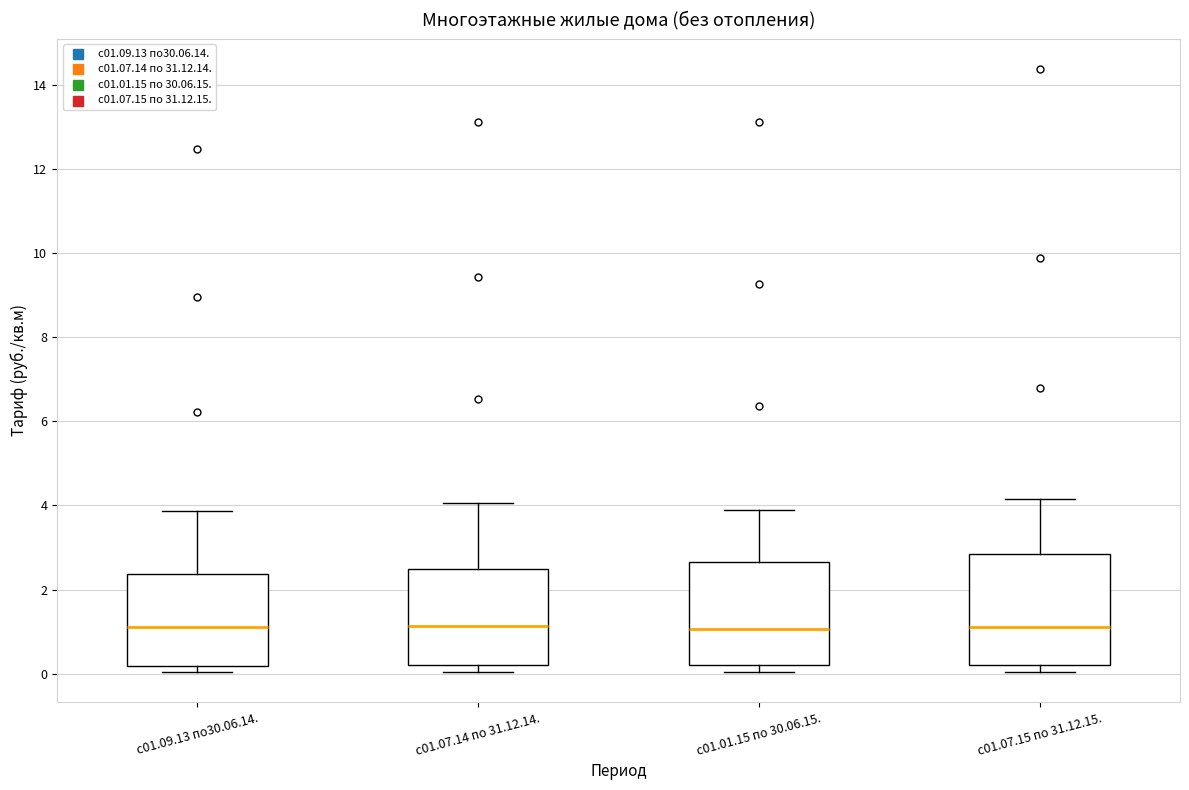

Where is the lower edge of the box for с01.07.14 по 31.12.14. on the y-axis? The values are not printed on the chart, so give them approximately, as read against the axis.

0.2